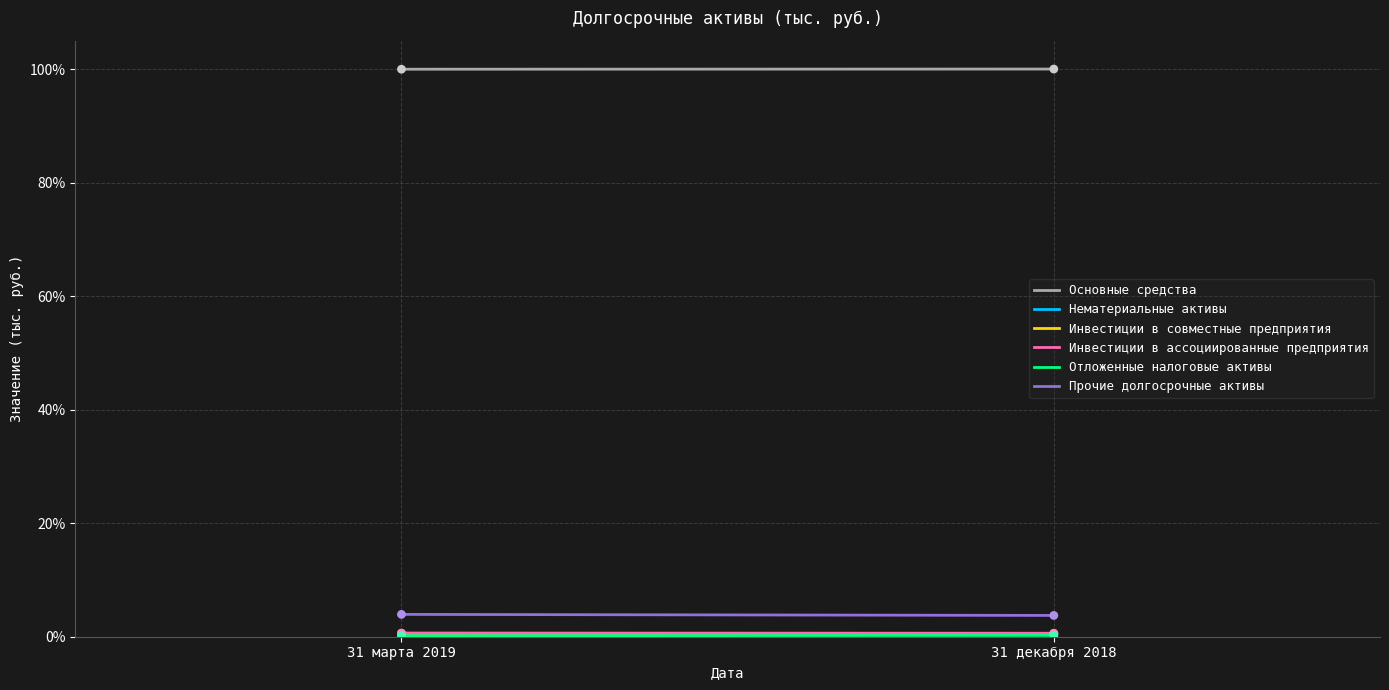

Which series has the largest total across all categories?

Основные средства